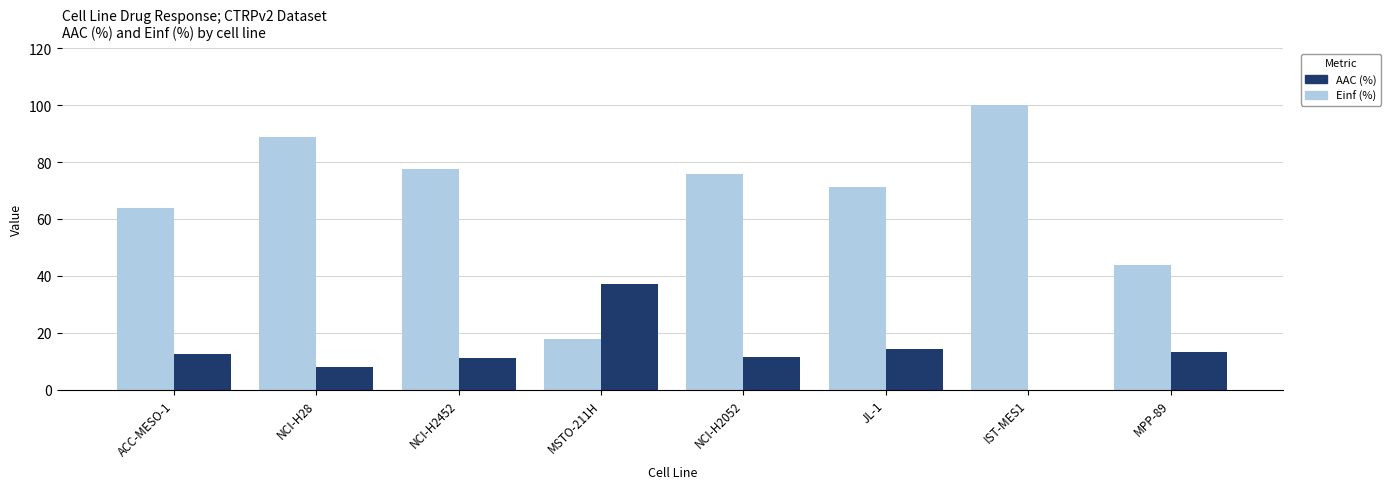

What is the sum of all AAC (%) values?

108.0